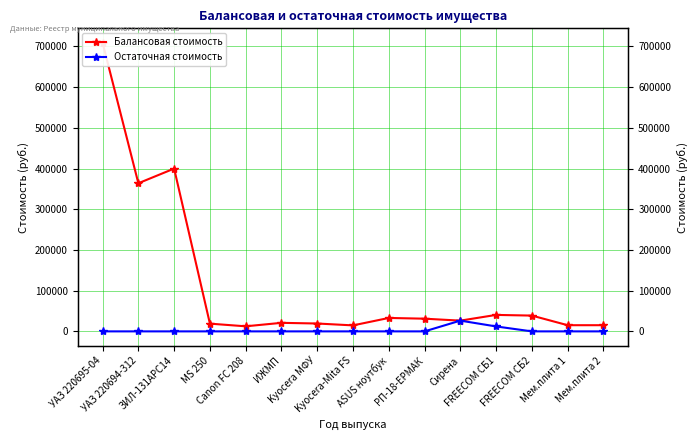

List the labels in order of Остаточная стоимость value, smallest first.

УАЗ 220695-04, УАЗ 220694-312, ЗИЛ-131АРС14, МS 250, Canon FC 208, ИЖМП, Kyocera МФУ, Kyocera-Mita FS, ASUS ноутбук, РП-18-ЕРМАК, FREECOM СБ2, Мем.плита 1, Мем.плита 2, FREECOM СБ1, Сирена